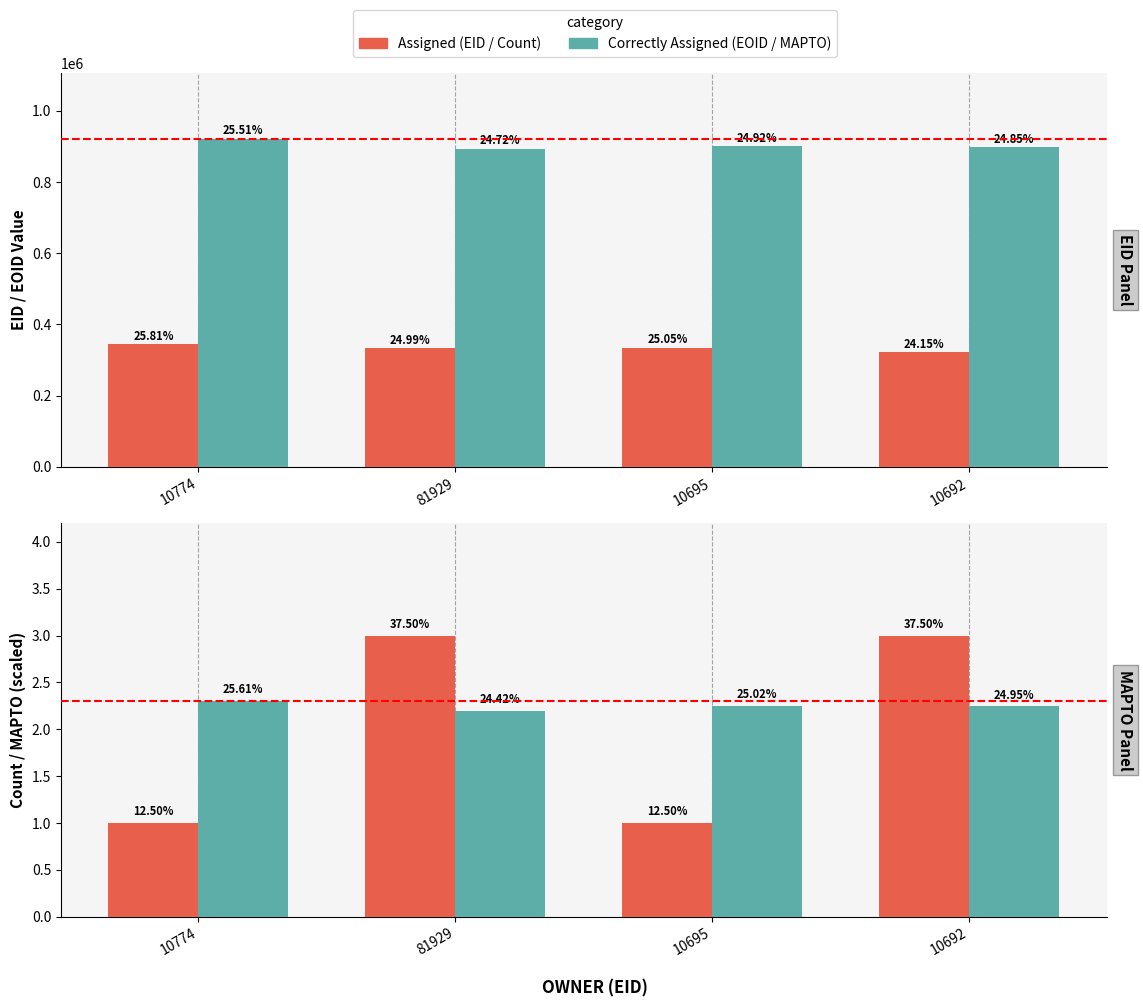

Reading left to right, transcribe all the data shown in this chart.

EID: 343862.0	332911.0	333658.0	321762.0
EOID: 921473.0	892852.0	900073.0	897649.0
Count: 1.0	3.0	1.0	3.0
MAPTO (scaled): 2.3	2.2	2.3	2.2